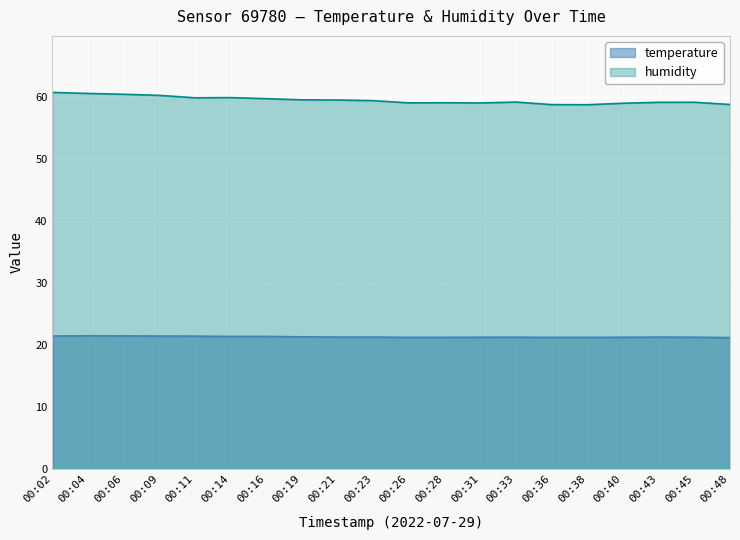

What is the sum of the temperature values at 00:23 and 00:09?

42.7